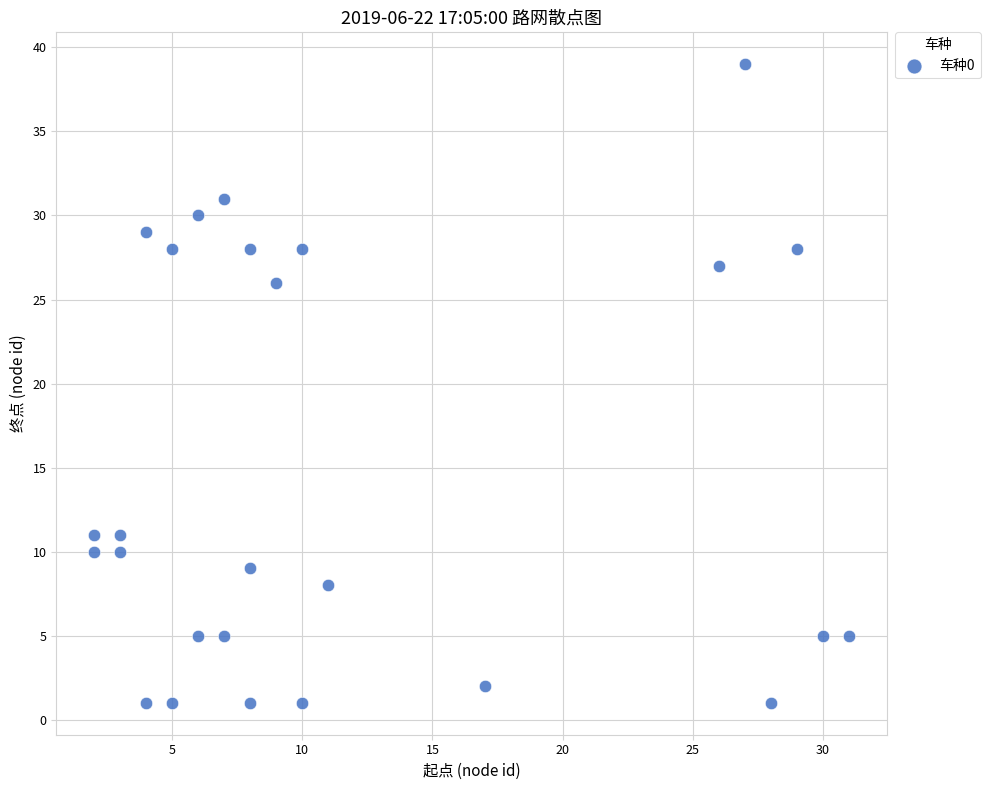

What Y value in the scatter plot is closest to 20?

26